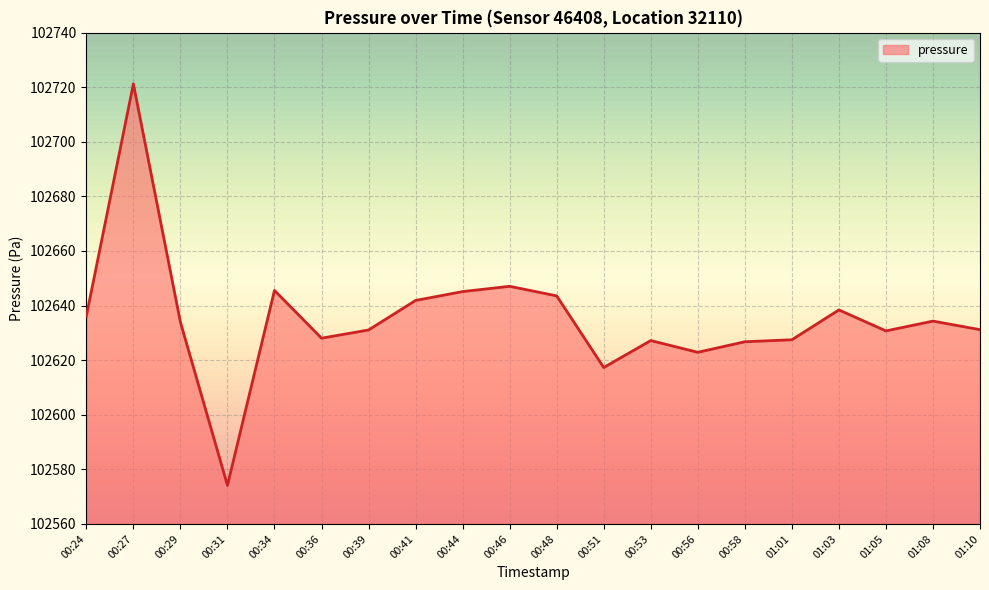

Which label corresponds to the smallest value in the chart?

00:31